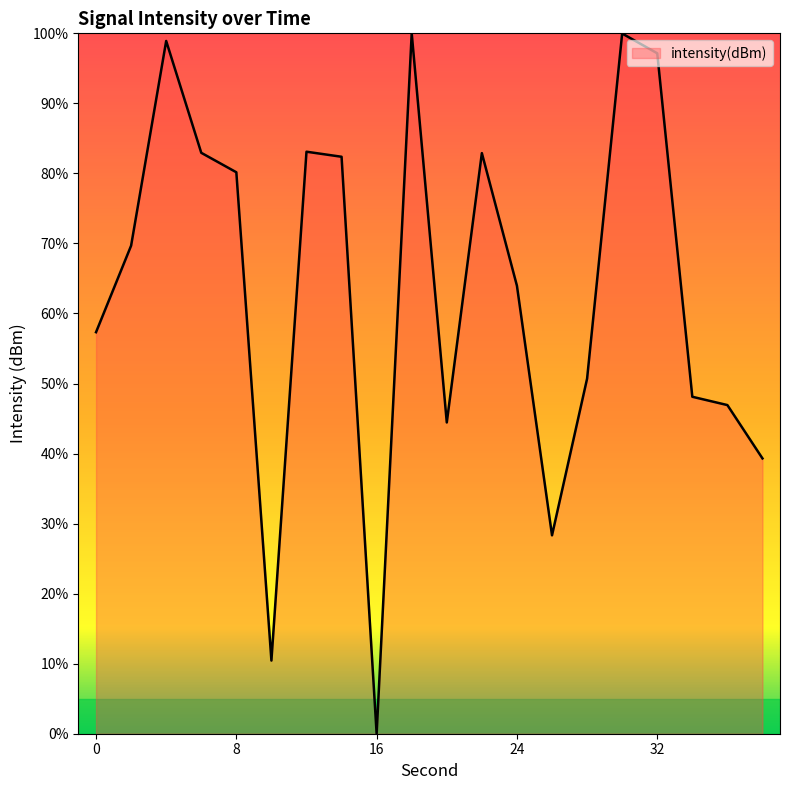

What is the maximum value shown in the chart?

100.0